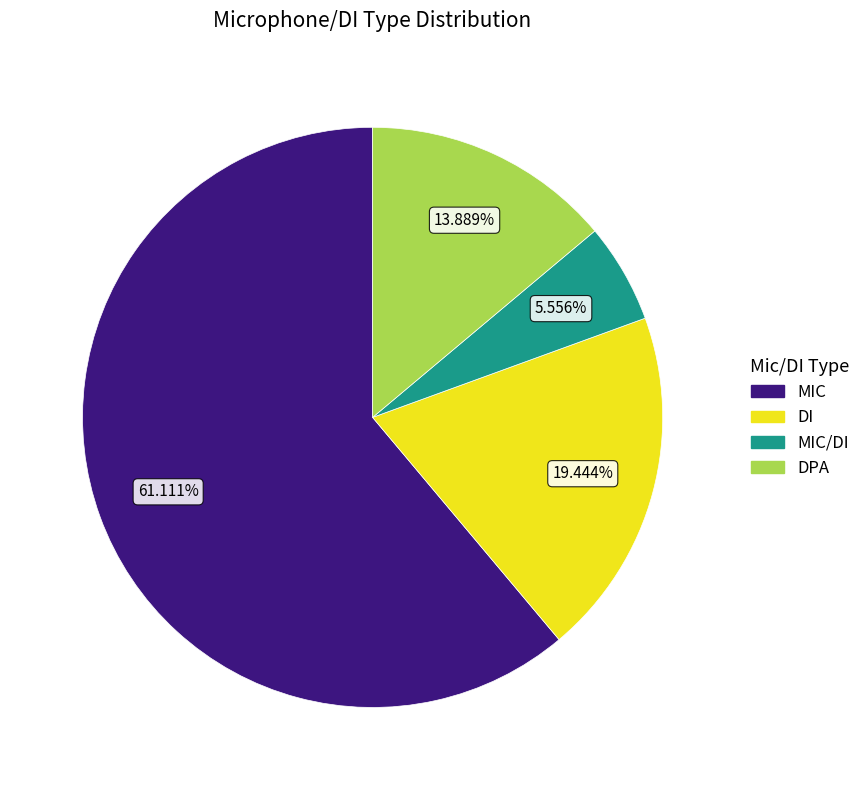

Is there any slice that represents more than half of the pie?

Yes